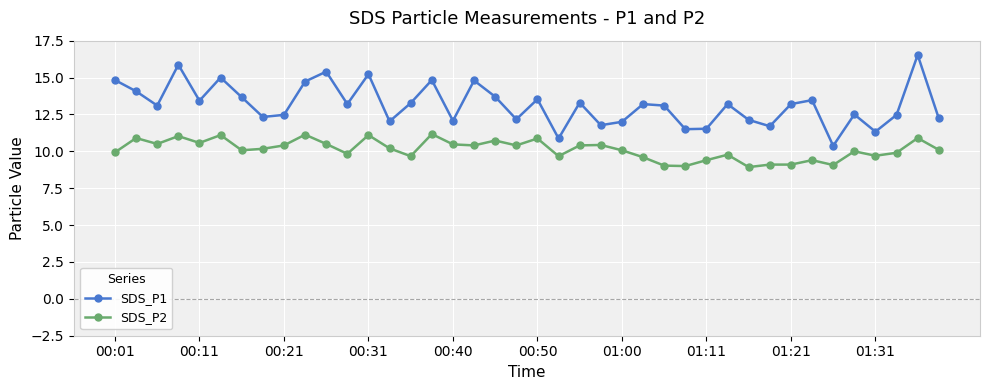

True or false: SDS_P2 and SDS_P1 cross at least once.

False